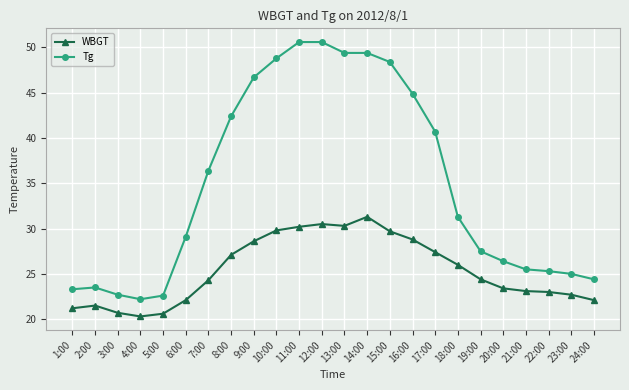

What is the minimum value for WBGT?

20.3